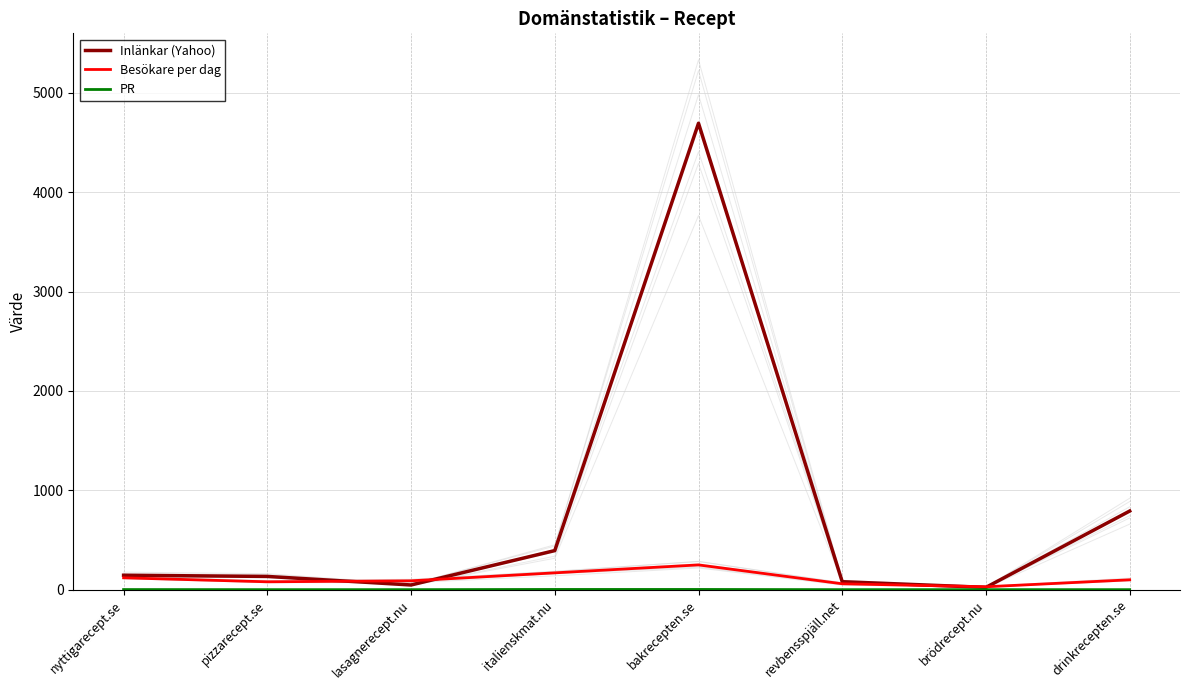

What are all the series names shown in the legend?

Inlänkar (Yahoo), Besökare per dag, PR